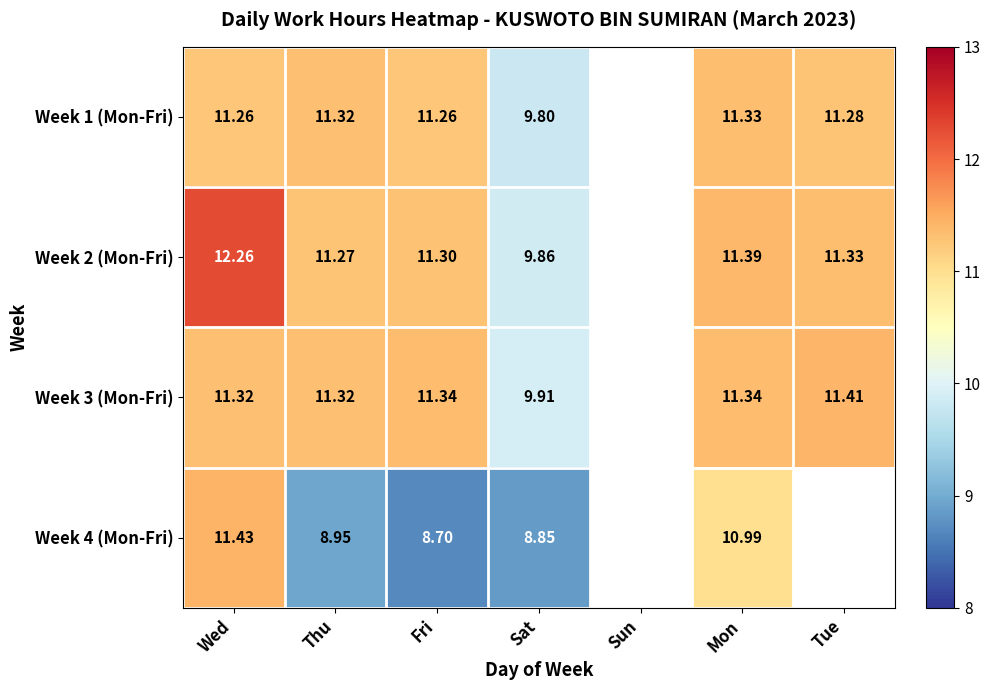

How many Week 3 (Mon-Fri) values are between 11 and 12?

5